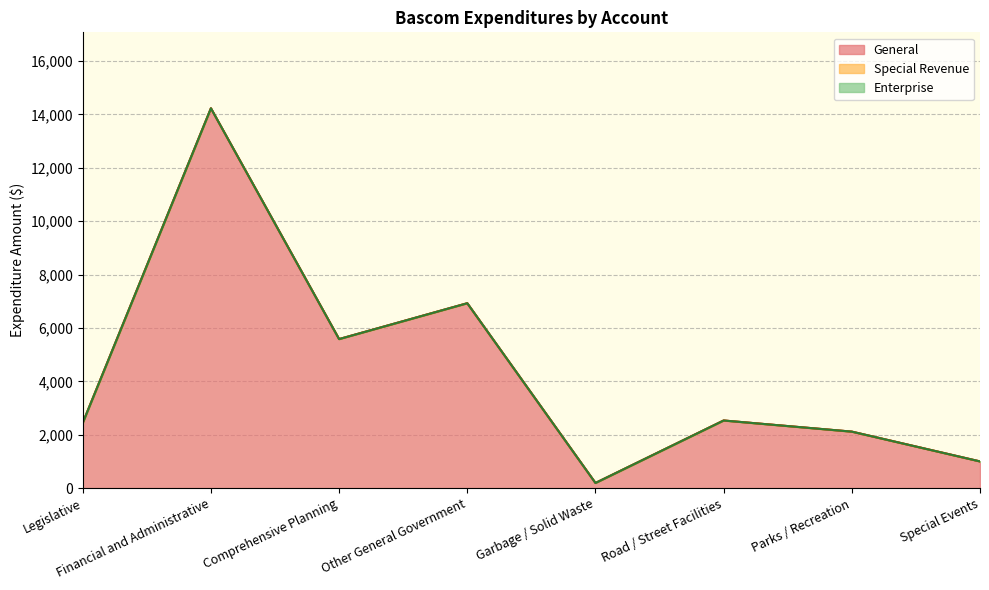

Does the chart have visible grid lines?

Yes